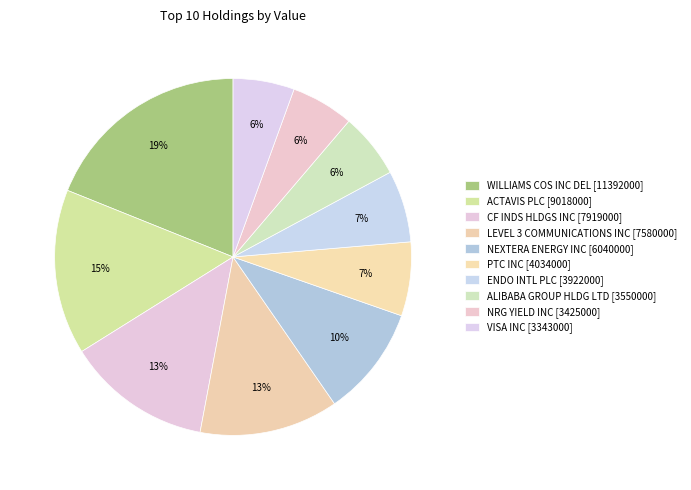

To the nearest percent, what percentage of the pie is VISA INC?

6%